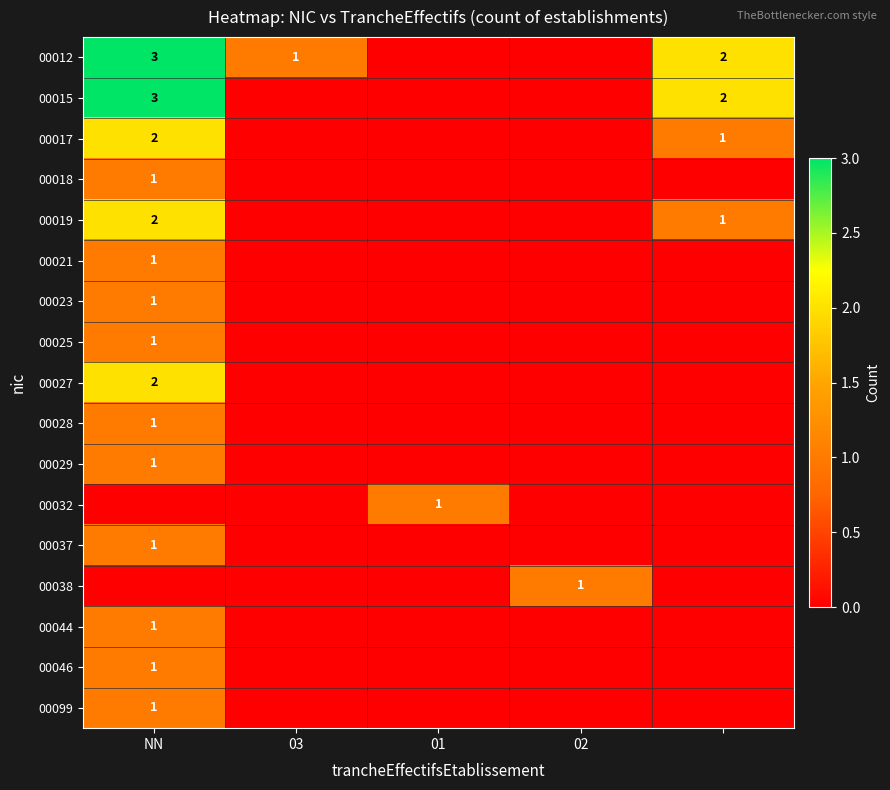

Rank the series by their maximum value, from lowest to highest.

00018, 00021, 00023, 00025, 00028, 00029, 00032, 00037, 00038, 00044, 00046, 00099, 00017, 00019, 00027, 00012, 00015